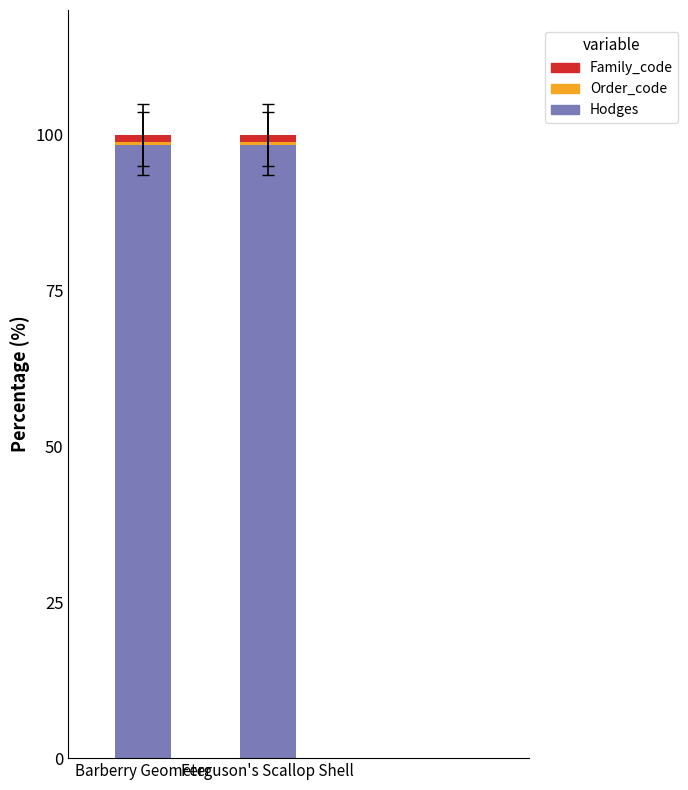

The Hodges series shows 156.0 at Barberry Geometer. True or false?

False